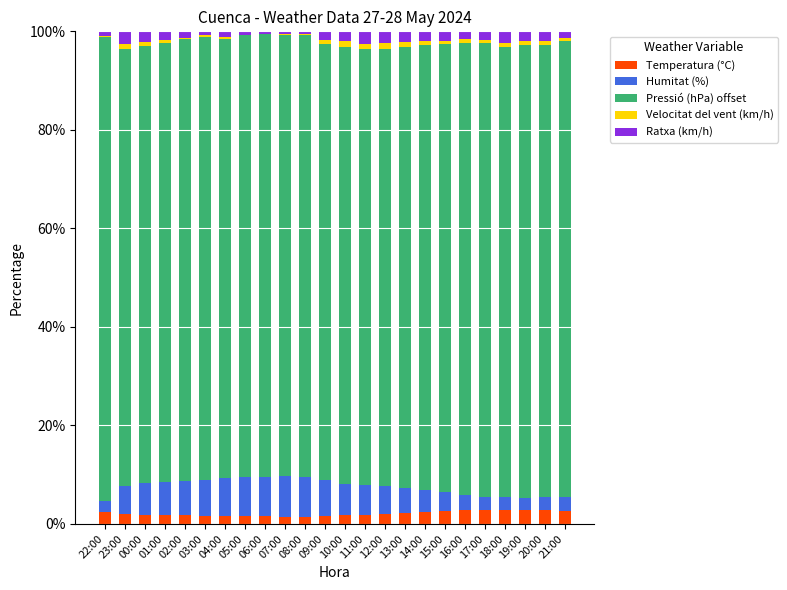

What is the maximum value for Temperatura (°C)?

2.9